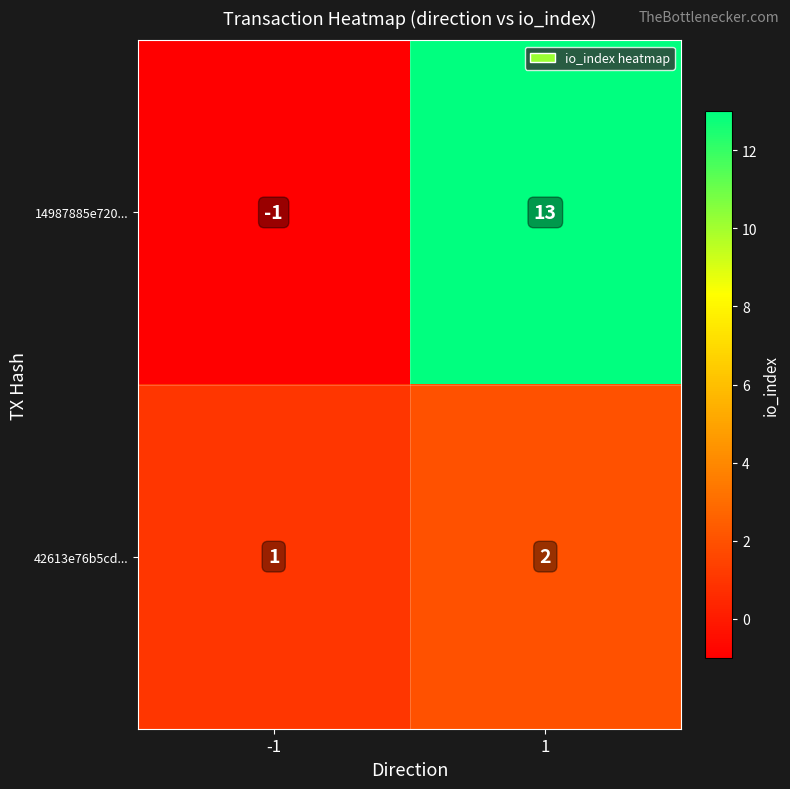

Between -1 and 1, which series saw the biggest shift?

14987885e720...